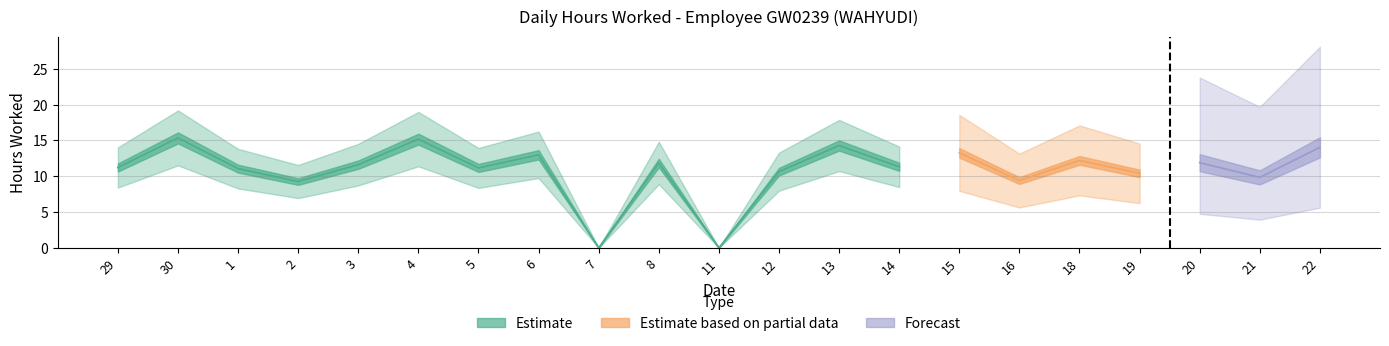

What is the difference between the maximum and minimum values?

15.3